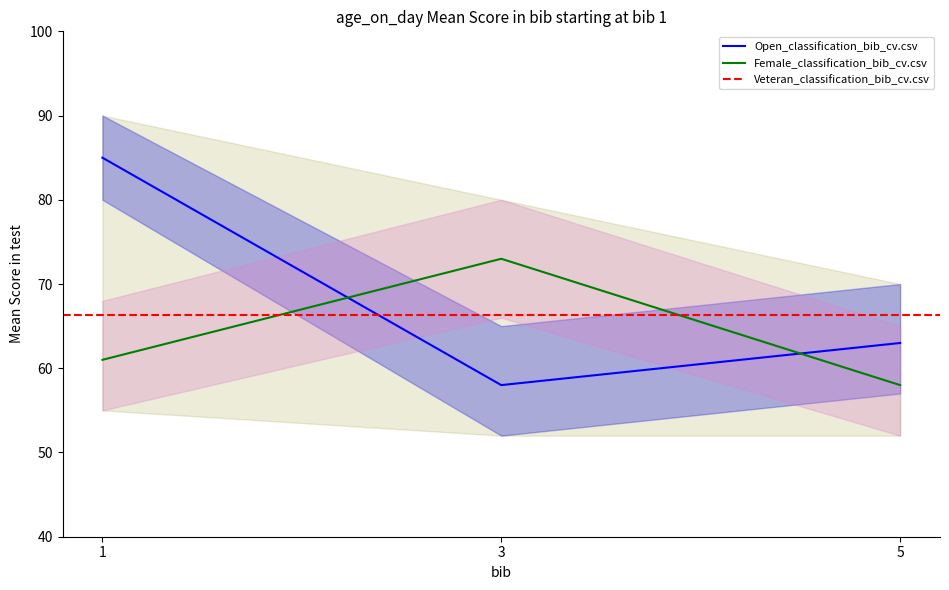

What is the spread (max minus min) of values at 3?

15